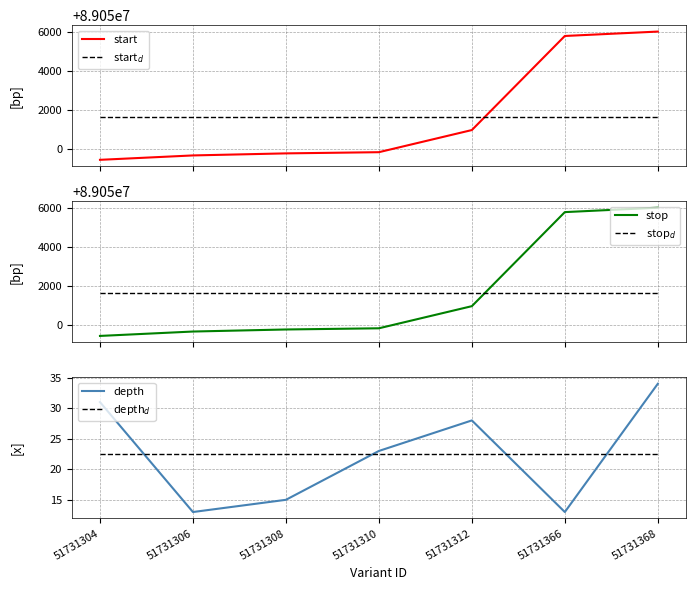

At how many categories does at least one series exceed 51886020?

7